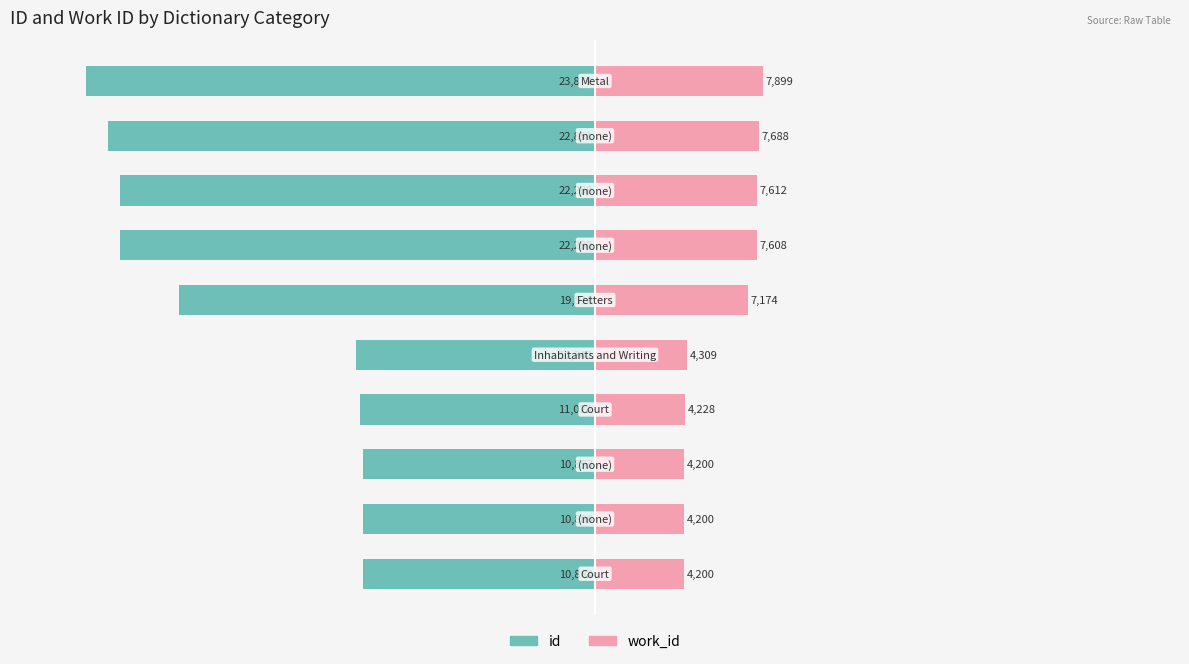

How many bars are there in total?

20